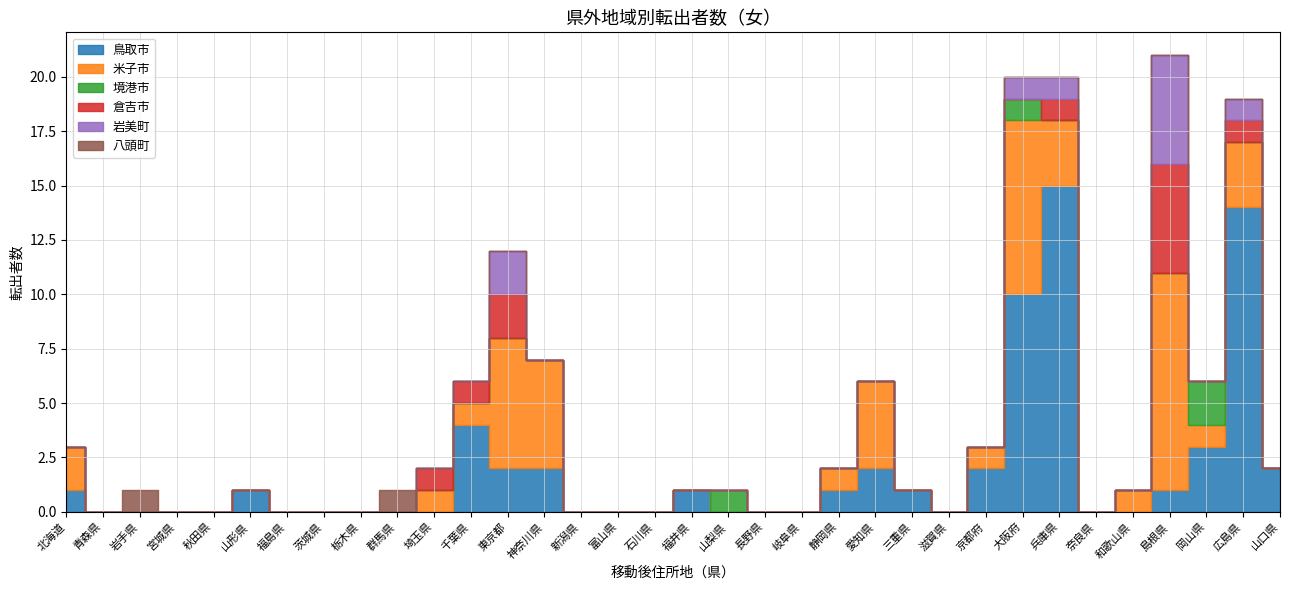

Rank the categories by 岩美町 value from lowest to highest.

北海道, 青森県, 岩手県, 宮城県, 秋田県, 山形県, 福島県, 茨城県, 栃木県, 群馬県, 埼玉県, 千葉県, 神奈川県, 新潟県, 富山県, 石川県, 福井県, 山梨県, 長野県, 岐阜県, 静岡県, 愛知県, 三重県, 滋賀県, 京都府, 奈良県, 和歌山県, 岡山県, 山口県, 大阪府, 兵庫県, 広島県, 東京都, 島根県